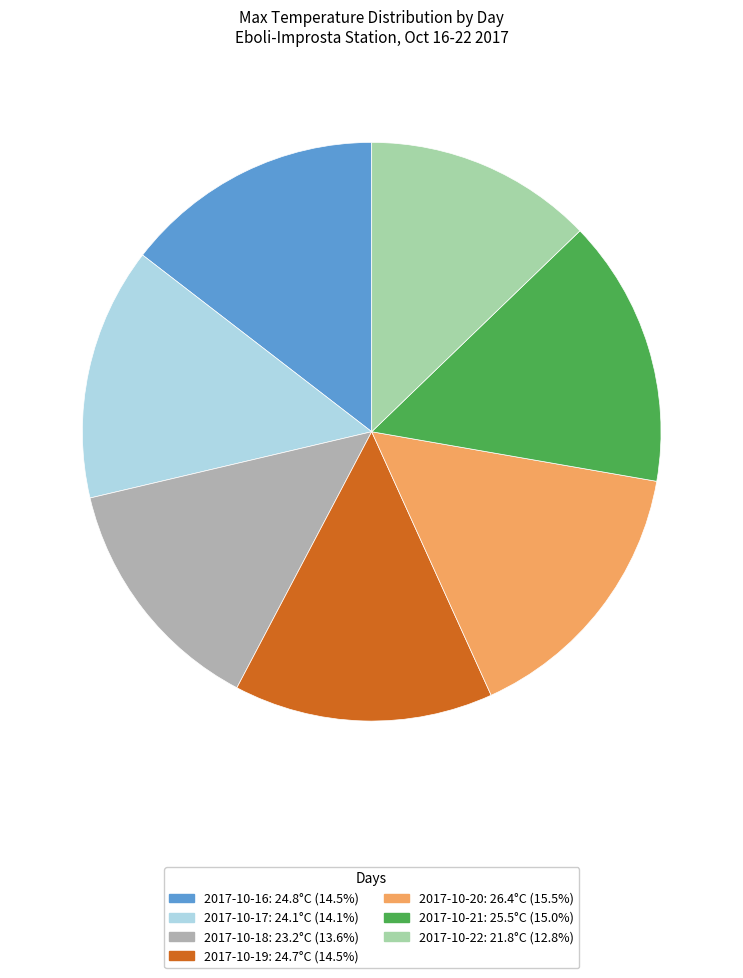

What is the ratio of the value at 2017-10-18 to the value at 2017-10-17?

1.0